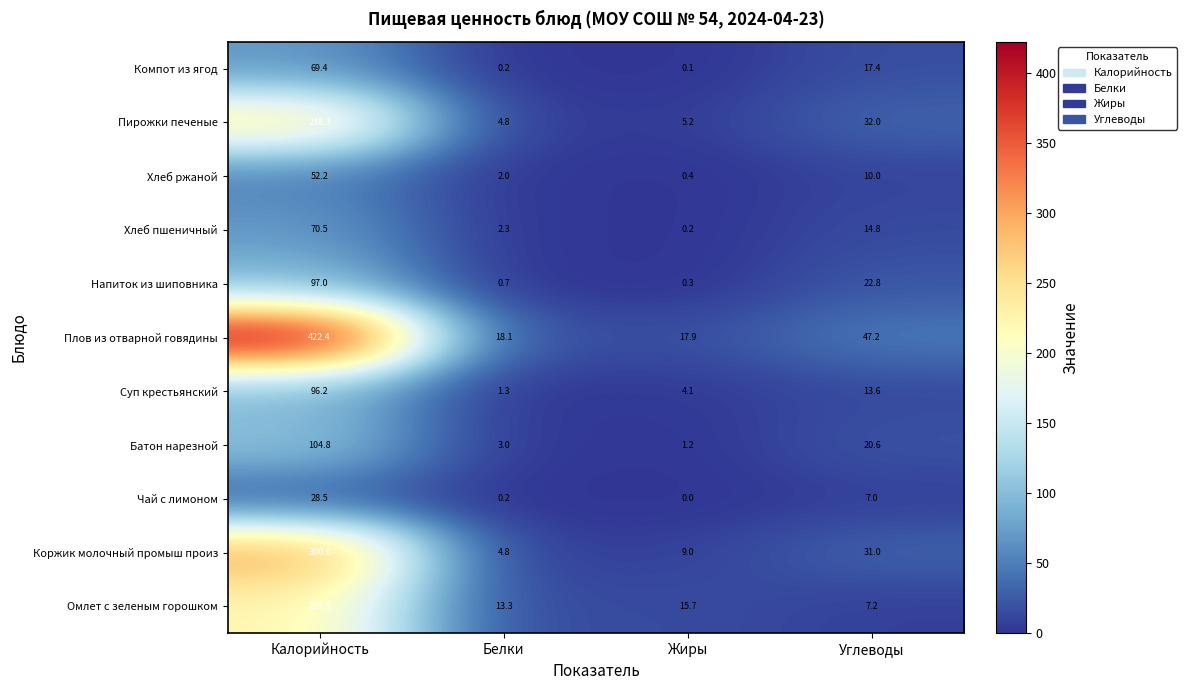

Which series has the largest total across all categories?

Плов из отварной говядины